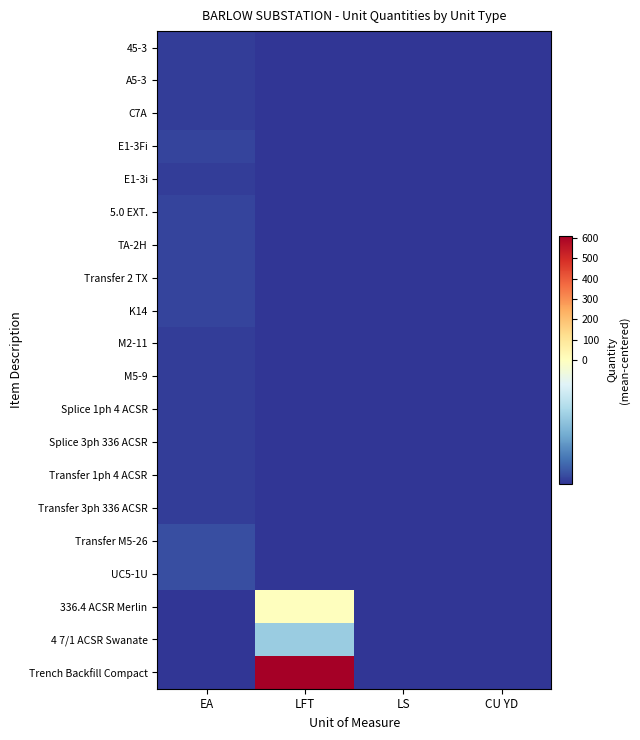

Reading left to right, transcribe all the data shown in this chart.

45-3: EA=-35.8	LFT=-36.8	LS=-36.8	CU YD=-36.8
A5-3: EA=-35.8	LFT=-36.8	LS=-36.8	CU YD=-36.8
C7A: EA=-35.8	LFT=-36.8	LS=-36.8	CU YD=-36.8
E1-3Fi: EA=-34.8	LFT=-36.8	LS=-36.8	CU YD=-36.8
E1-3i: EA=-35.8	LFT=-36.8	LS=-36.8	CU YD=-36.8
5.0 EXT.: EA=-34.8	LFT=-36.8	LS=-36.8	CU YD=-36.8
TA-2H: EA=-34.8	LFT=-36.8	LS=-36.8	CU YD=-36.8
Transfer 2 TX: EA=-34.8	LFT=-36.8	LS=-36.8	CU YD=-36.8
K14: EA=-34.8	LFT=-36.8	LS=-36.8	CU YD=-36.8
M2-11: EA=-35.8	LFT=-36.8	LS=-36.8	CU YD=-36.8
M5-9: EA=-35.8	LFT=-36.8	LS=-36.8	CU YD=-36.8
Splice 1ph 4 ACSR: EA=-35.8	LFT=-36.8	LS=-36.8	CU YD=-36.8
Splice 3ph 336 ACSR: EA=-35.8	LFT=-36.8	LS=-36.8	CU YD=-36.8
Transfer 1ph 4 ACSR: EA=-35.8	LFT=-36.8	LS=-36.8	CU YD=-36.8
Transfer 3ph 336 ACSR: EA=-35.8	LFT=-36.8	LS=-36.8	CU YD=-36.8
Transfer M5-26: EA=-33.8	LFT=-36.8	LS=-36.8	CU YD=-36.8
UC5-1U: EA=-33.8	LFT=-36.8	LS=-36.8	CU YD=-36.8
336.4 ACSR Merlin: EA=-36.8	LFT=3.2	LS=-36.8	CU YD=-36.8
4 7/1 ACSR Swanate: EA=-36.8	LFT=-16.8	LS=-36.8	CU YD=-36.8
Trench Backfill Compact: EA=-36.8	LFT=613.2	LS=-36.8	CU YD=-36.8